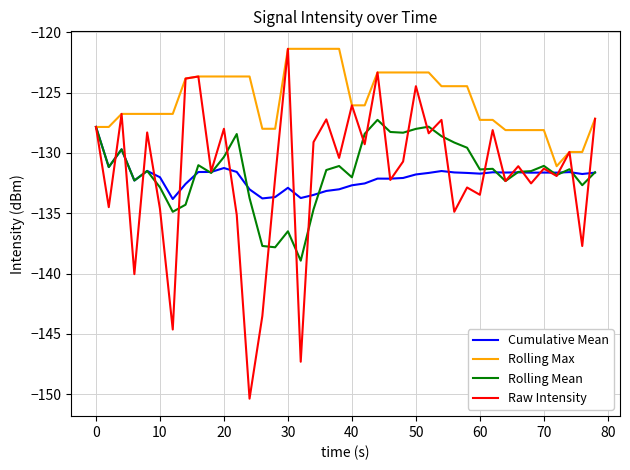

Which series has the largest total across all categories?

Rolling Max